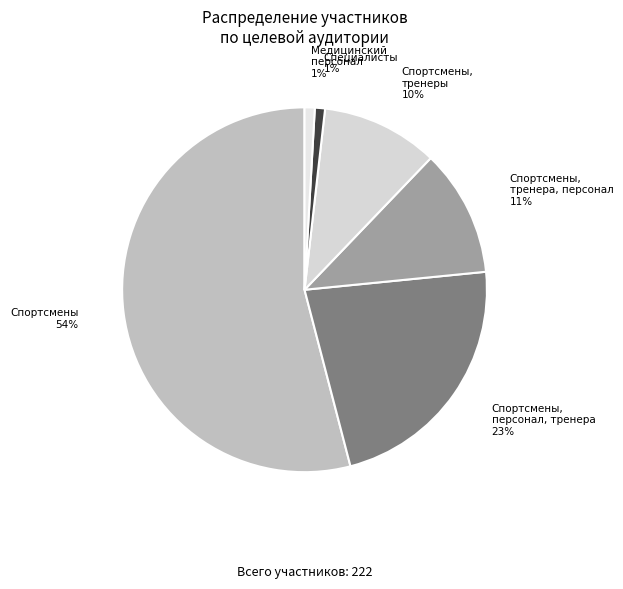

What is the largest slice in the pie chart?

Спортсмены